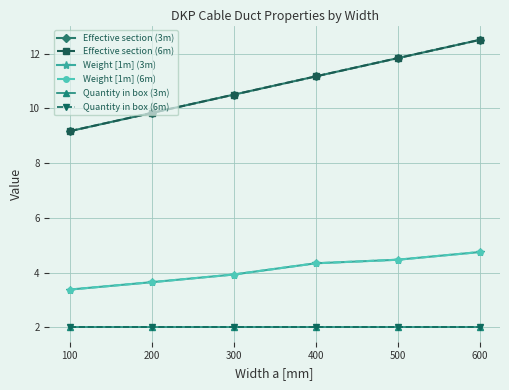

Does the chart have visible grid lines?

Yes